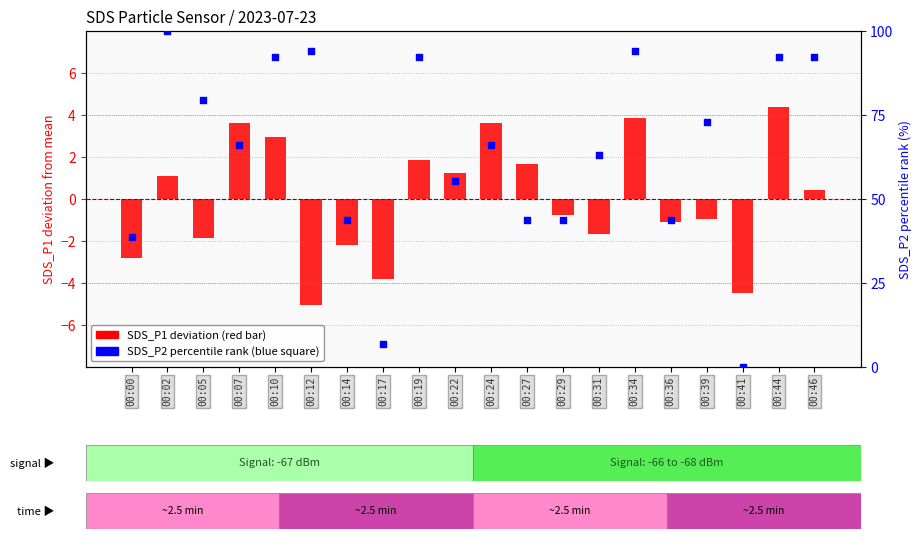

Is the value of SDS_P2 (percentile rank) at 00:07 greater than the value of SDS_P1 (normalized) at 00:17?

Yes